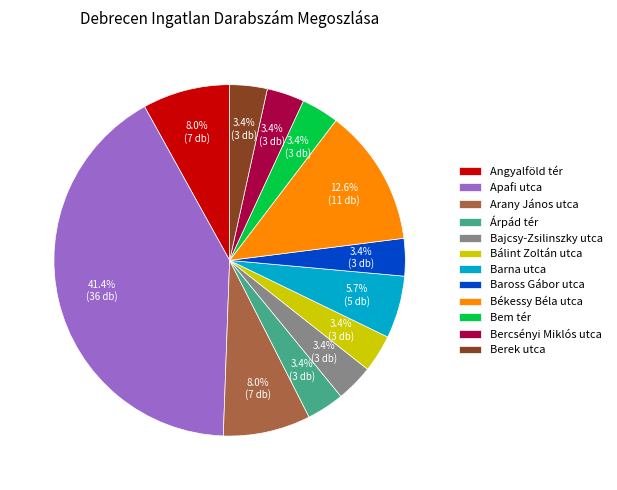

Between Bercsényi Miklós utca and Arany János utca, which is larger?

Arany János utca